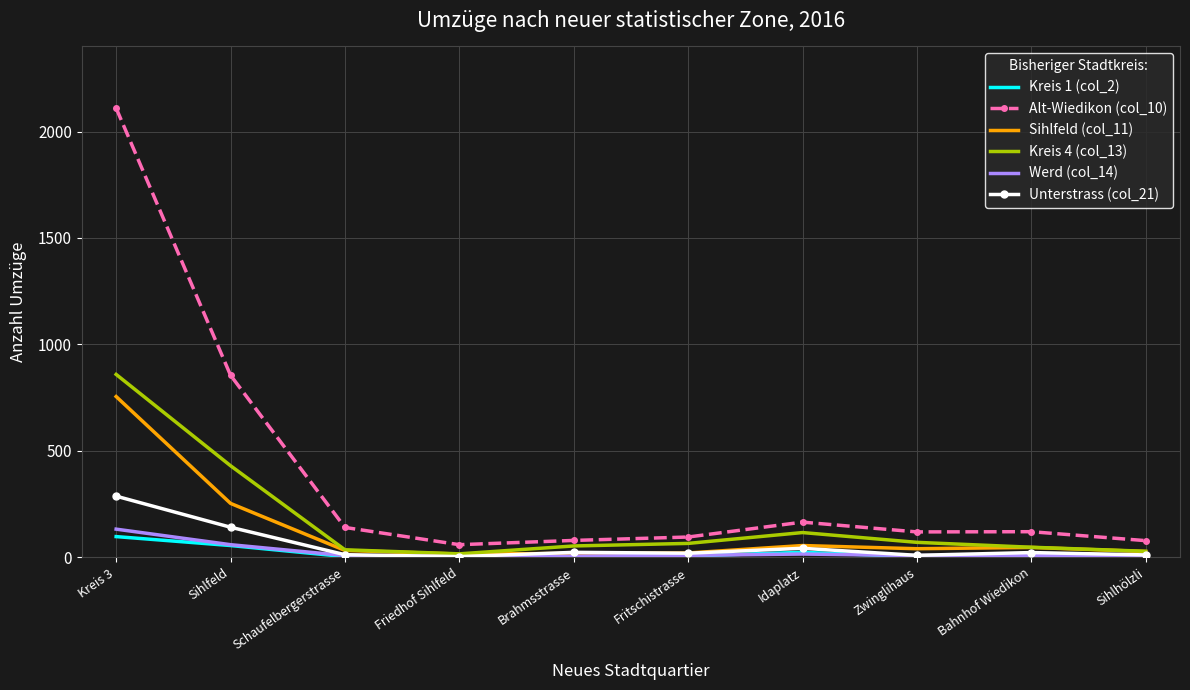

Is it true that Alt-Wiedikon (col_10) equals 140 at Schaufelbergerstrasse?

True